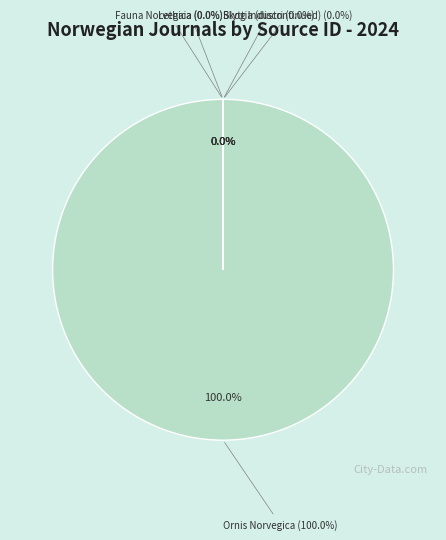

The Fauna Norvegica slice represents 8% of the pie. True or false?

False